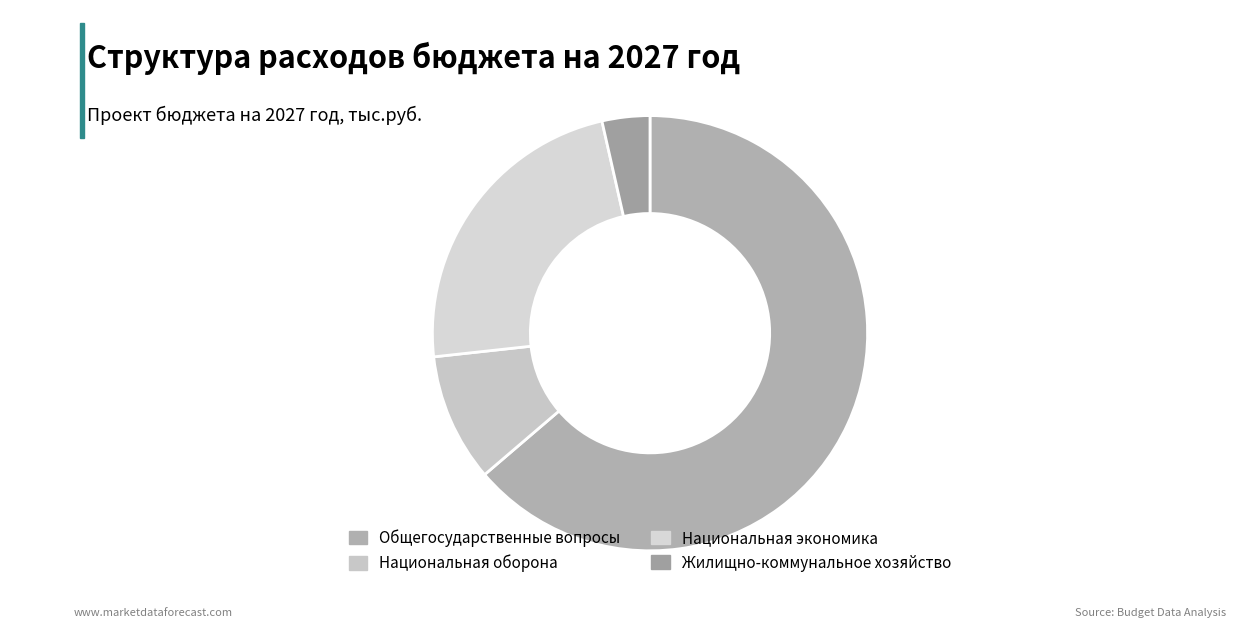

Between Национальная экономика and Национальная оборона, which is larger?

Национальная экономика